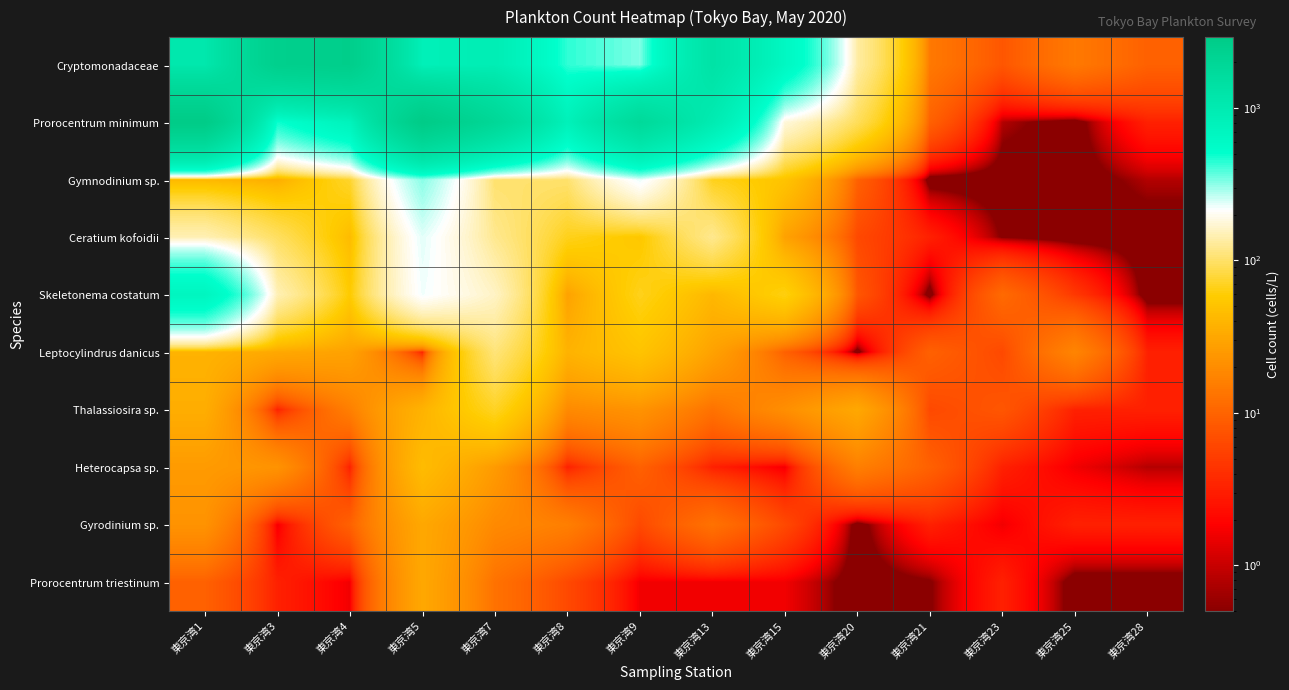

Reading left to right, transcribe all the data shown in this chart.

Cryptomonadaceae: 東京湾1=1126.4	東京湾3=2534.4	東京湾4=2649.6	東京湾5=844.8	東京湾7=921.6	東京湾8=435.2	東京湾9=332.8	東京湾13=1331.2	東京湾15=646.4	東京湾20=134.4	東京湾21=14.4	東京湾23=8.0	東京湾25=14.4	東京湾28=9.6
Prorocentrum minimum: 東京湾1=2918.4	東京湾3=486.4	東京湾4=755.2	東京湾5=2918.4	東京湾7=1945.6	東京湾8=806.4	東京湾9=1804.8	東京湾13=985.6	東京湾15=179.2	東京湾20=92.8	東京湾21=9.6	東京湾23=0.8	東京湾25=0.0	東京湾28=3.2
Gymnodinium sp.: 東京湾1=41.6	東京湾3=35.2	東京湾4=73.6	東京湾5=320.0	東京湾7=102.4	東京湾8=102.4	東京湾9=230.4	東京湾13=67.2	東京湾15=51.2	東京湾20=9.6	東京湾21=0.0	東京湾23=0.0	東京湾25=0.0	東京湾28=0.8
Ceratium kofoidii: 東京湾1=147.2	東京湾3=96.0	東京湾4=44.8	東京湾5=236.8	東京湾7=121.6	東京湾8=67.2	東京湾9=54.4	東京湾13=121.6	東京湾15=28.8	東京湾20=6.4	東京湾21=3.2	東京湾23=0.4	東京湾25=0.0	東京湾28=0.0
Skeletonema costatum: 東京湾1=691.2	東京湾3=147.2	東京湾4=57.6	東京湾5=224.0	東京湾7=160.0	東京湾8=28.8	東京湾9=67.2	東京湾13=41.6	東京湾15=64.0	東京湾20=8.0	東京湾21=0.0	東京湾23=11.2	東京湾25=4.8	東京湾28=0.0
Leptocylindrus danicus: 東京湾1=38.4	東京湾3=32.0	東京湾4=28.8	東京湾5=3.2	東京湾7=108.8	東京湾8=38.4	東京湾9=51.2	東京湾13=28.8	東京湾15=9.6	東京湾20=0.0	東京湾21=9.6	東京湾23=6.4	東京湾25=17.6	東京湾28=3.2
Thalassiosira sp.: 東京湾1=35.2	東京湾3=3.2	東京湾4=16.0	東京湾5=38.4	東京湾7=70.4	東京湾8=19.2	東京湾9=22.4	東京湾13=12.8	東京湾15=20.8	東京湾20=32.0	東京湾21=6.4	東京湾23=8.0	東京湾25=3.2	東京湾28=3.2
Heterocapsa sp.: 東京湾1=25.6	東京湾3=22.4	東京湾4=3.2	東京湾5=44.8	東京湾7=25.6	東京湾8=3.2	東京湾9=9.6	東京湾13=3.2	東京湾15=1.6	東京湾20=16.0	東京湾21=9.6	東京湾23=3.2	東京湾25=1.6	東京湾28=0.8
Gyrodinium sp.: 東京湾1=22.4	東京湾3=1.6	東京湾4=9.6	東京湾5=32.0	東京湾7=19.2	東京湾8=16.0	東京湾9=6.4	東京湾13=12.8	東京湾15=6.4	東京湾20=0.0	東京湾21=3.2	東京湾23=1.6	東京湾25=3.2	東京湾28=3.2
Prorocentrum triestinum: 東京湾1=9.6	東京湾3=3.2	東京湾4=1.6	東京湾5=32.0	東京湾7=12.8	東京湾8=6.4	東京湾9=1.6	東京湾13=1.6	東京湾15=1.6	東京湾20=0.0	東京湾21=0.4	東京湾23=3.2	東京湾25=0.0	東京湾28=0.0